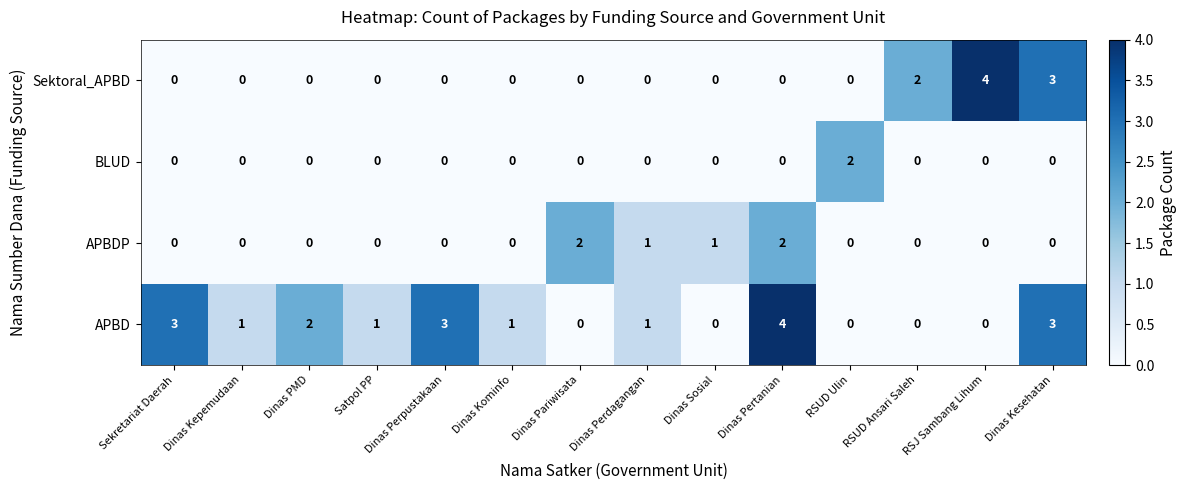

What is the sum of all Sektoral_APBD values?

9